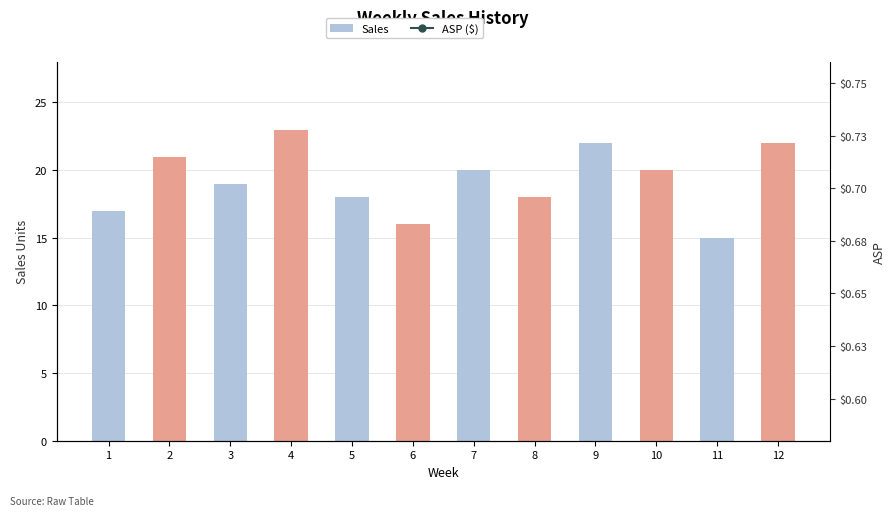

How many values in the Sales series exceed 20?

4